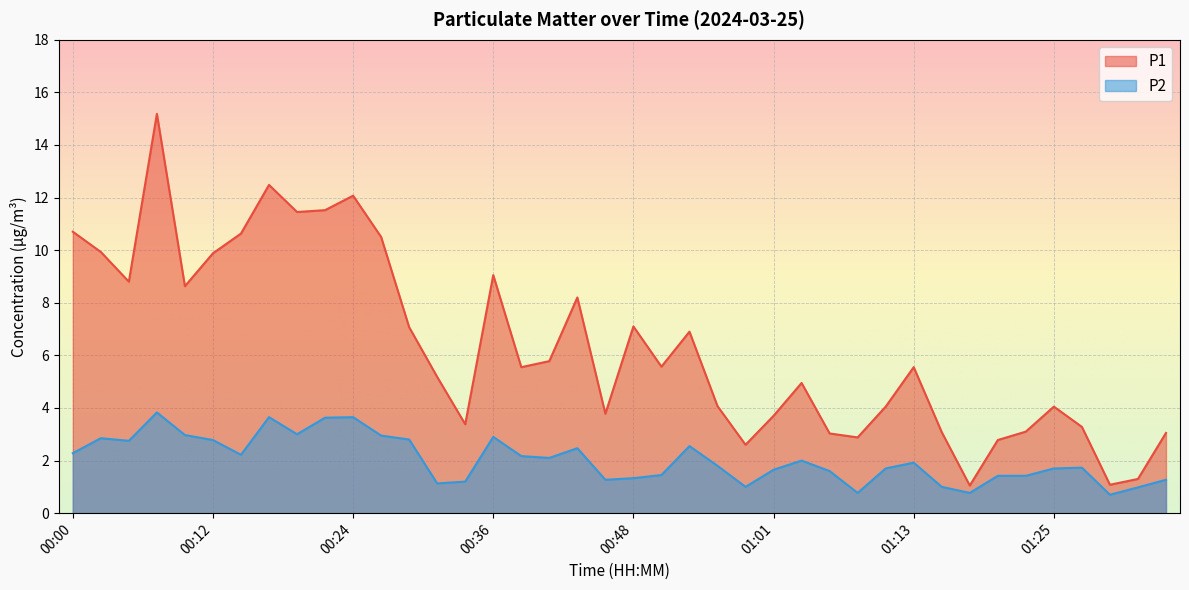

Where is P1 nearest to the value 8?

00:44